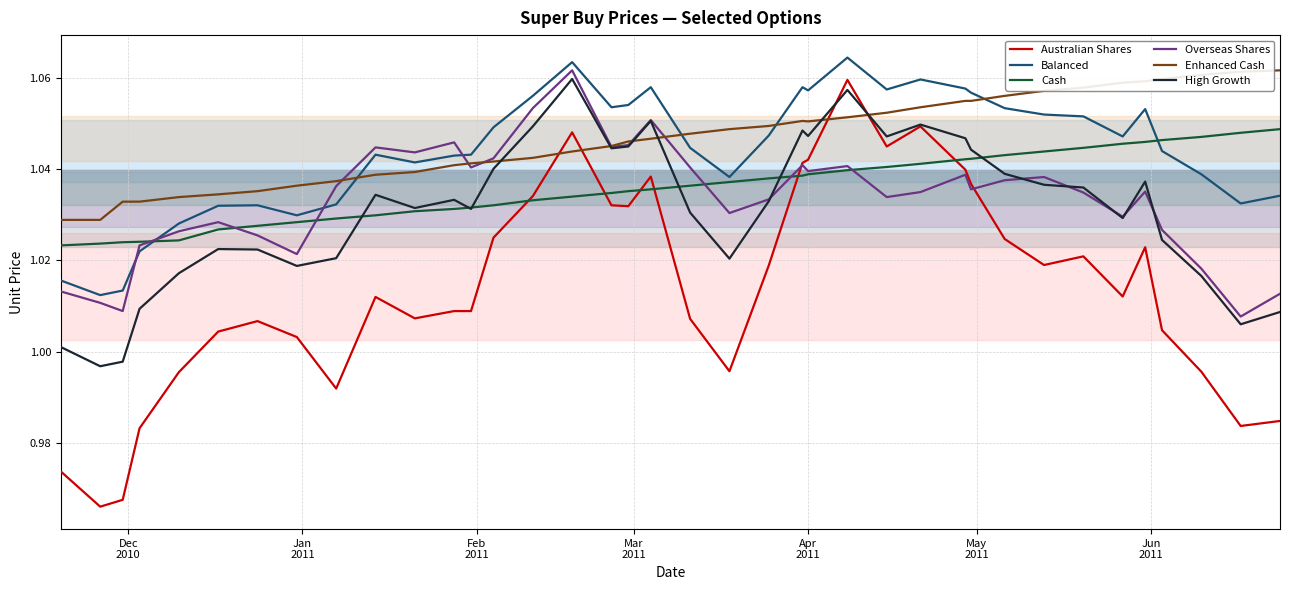

In Overseas Shares, how many points are lower than both neighbors (excluding endpoints)?

11